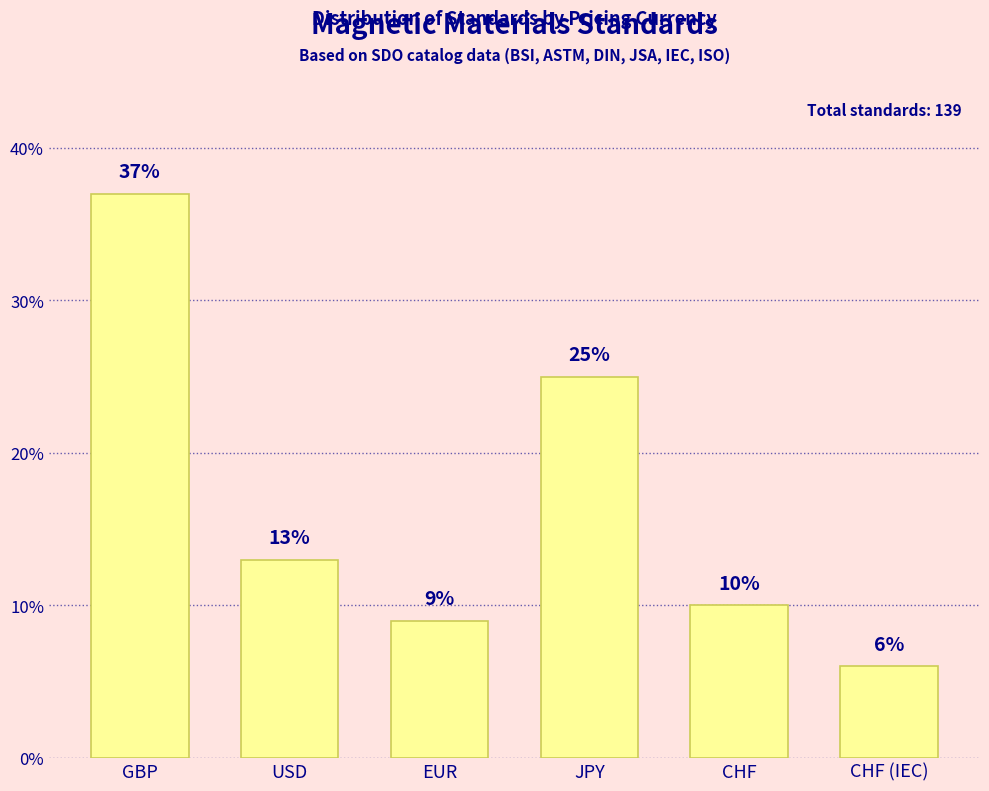

What is the sum of the values at CHF and CHF (IEC)?

16